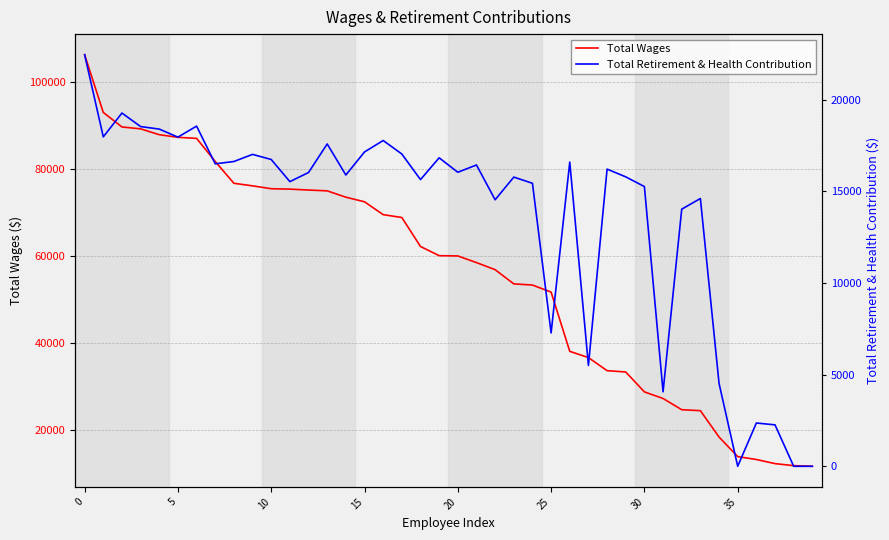

What is the maximum value shown in the chart?

106370